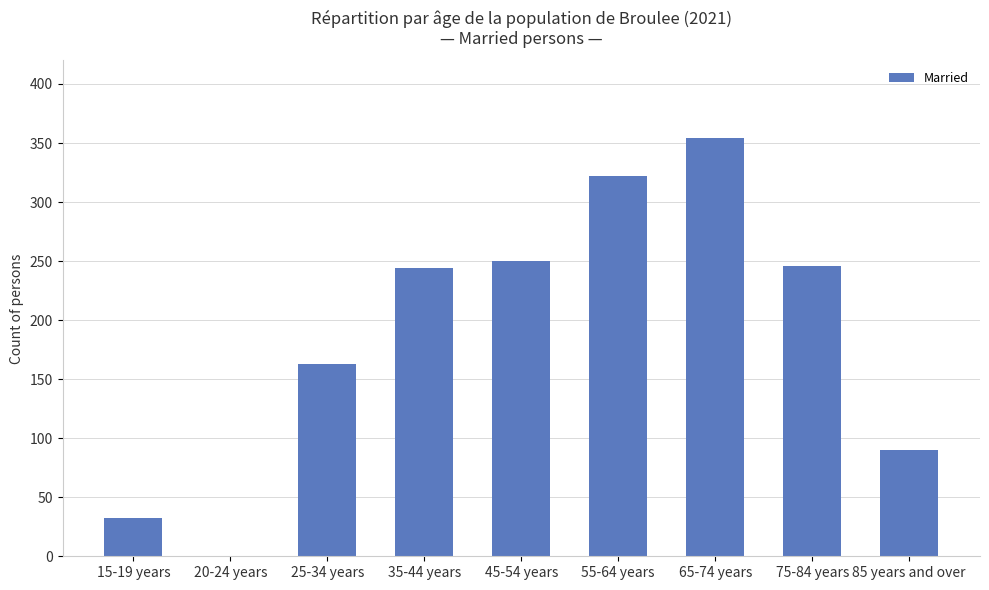

What is the sum of the values at 45-54 years and 25-34 years?

413